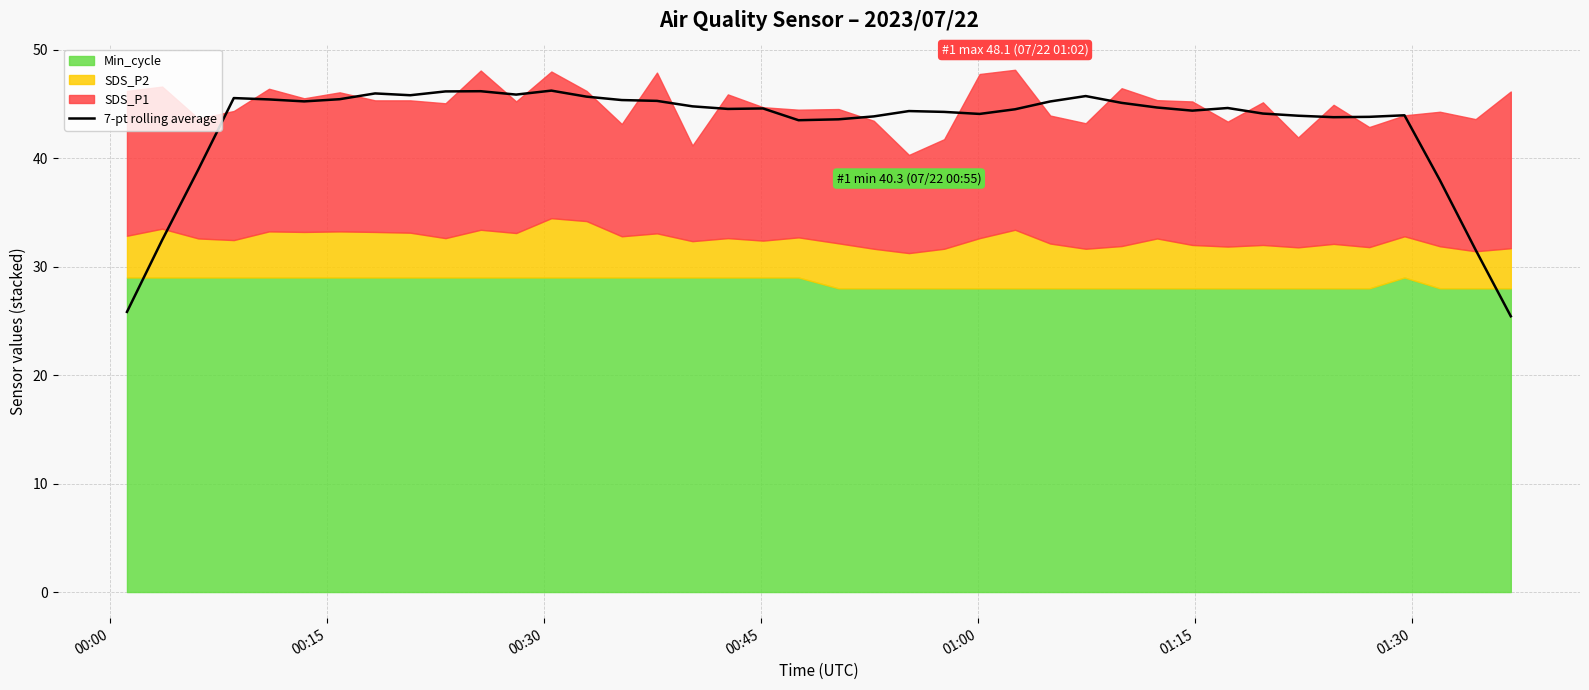

Does the chart have visible grid lines?

Yes